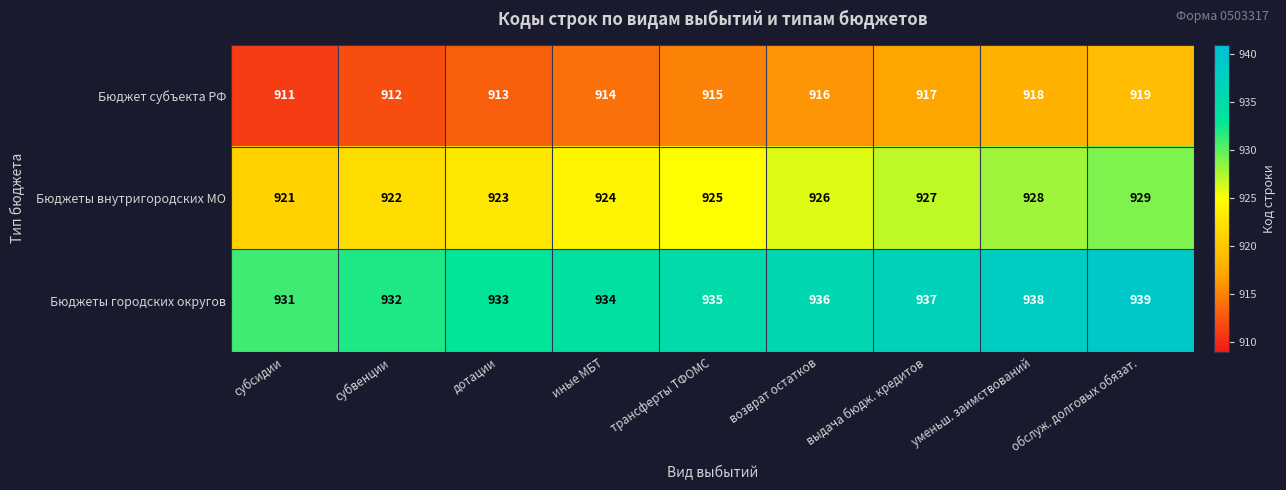

What is the spread (max minus min) of values at дотации?

20